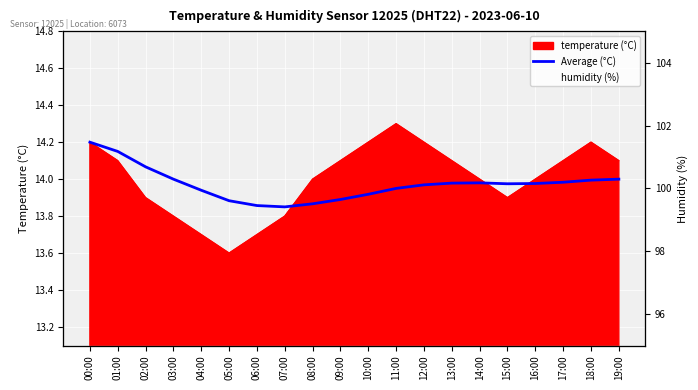

What position from the left is 00:00?

1